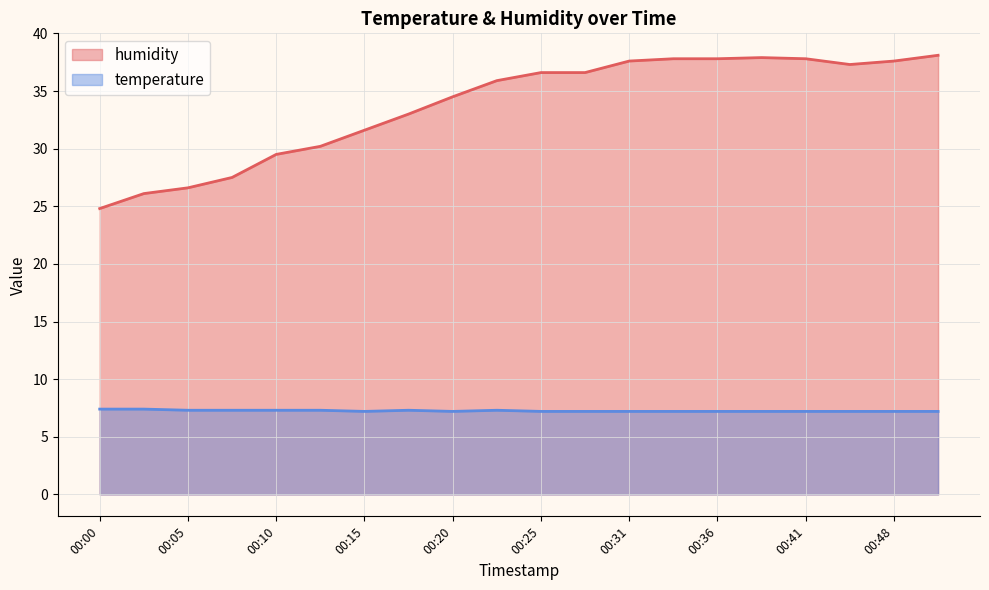

Rank the series by their maximum value, from highest to lowest.

humidity, temperature